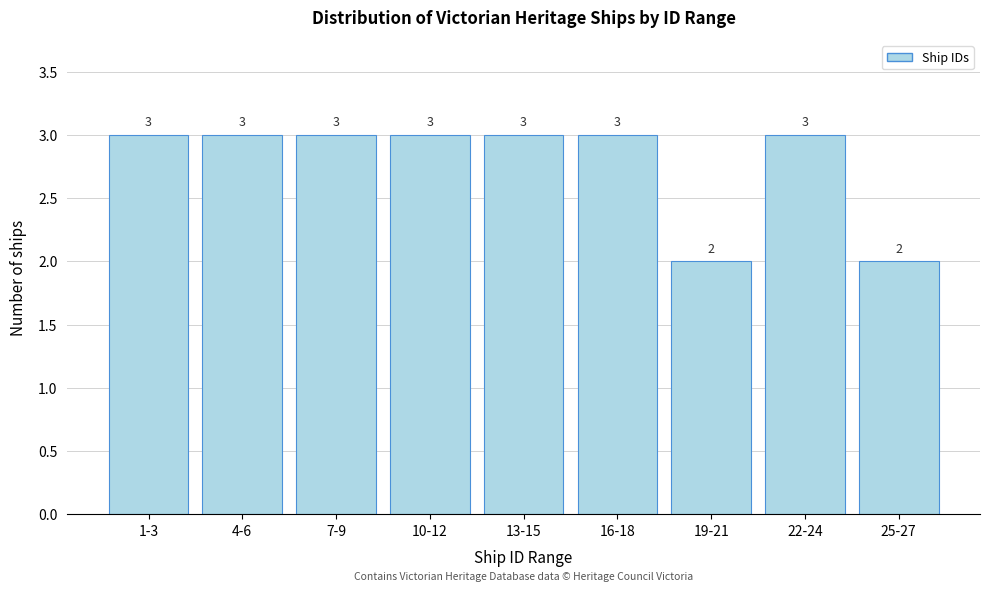

Reading right to left, what are all the values shown in this chart?

25-27=2	22-24=3	19-21=2	16-18=3	13-15=3	10-12=3	7-9=3	4-6=3	1-3=3